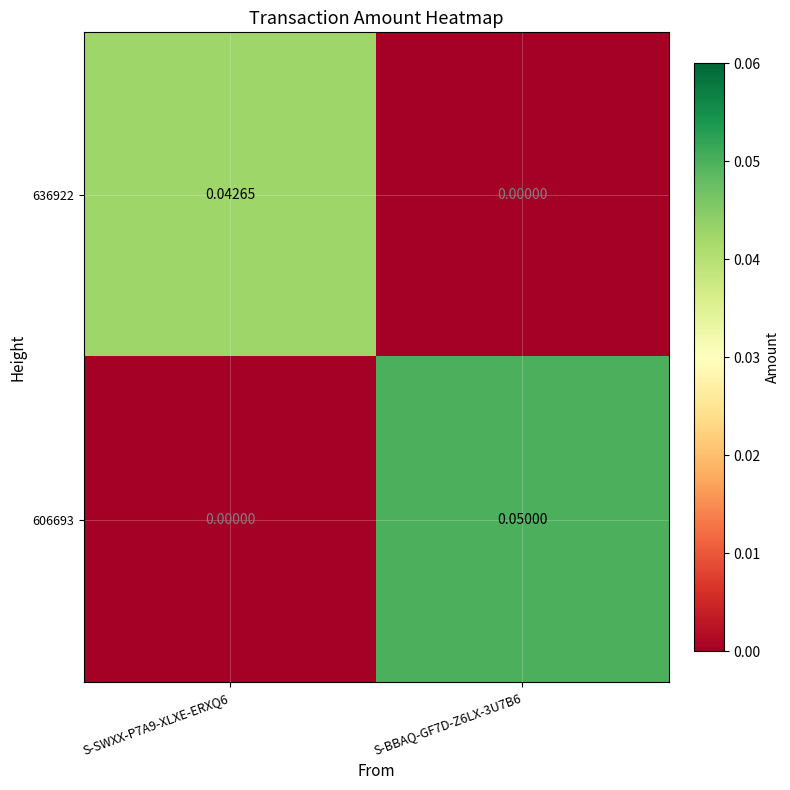

Is the value of 606693 at S-BBAQ-GF7D-Z6LX-3U7B6 greater than the value of 636922 at S-BBAQ-GF7D-Z6LX-3U7B6?

Yes